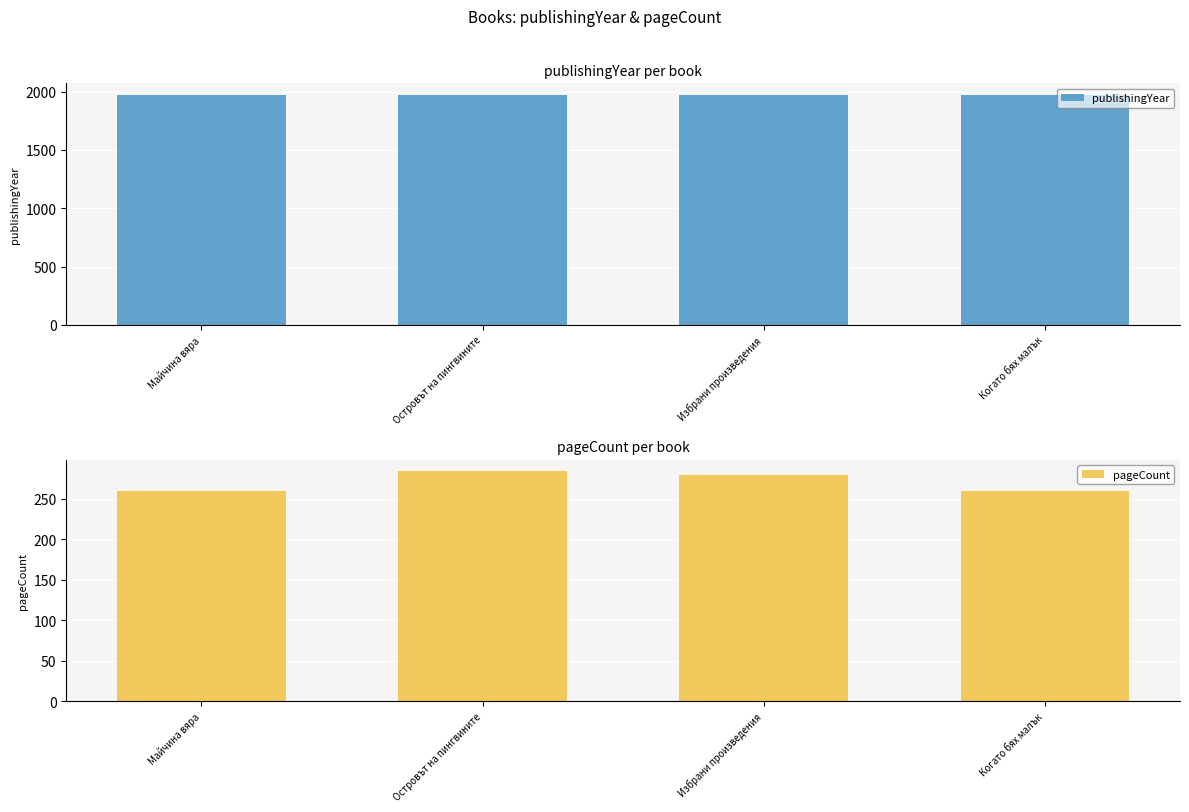

What are all the series names shown in the legend?

publishingYear, pageCount